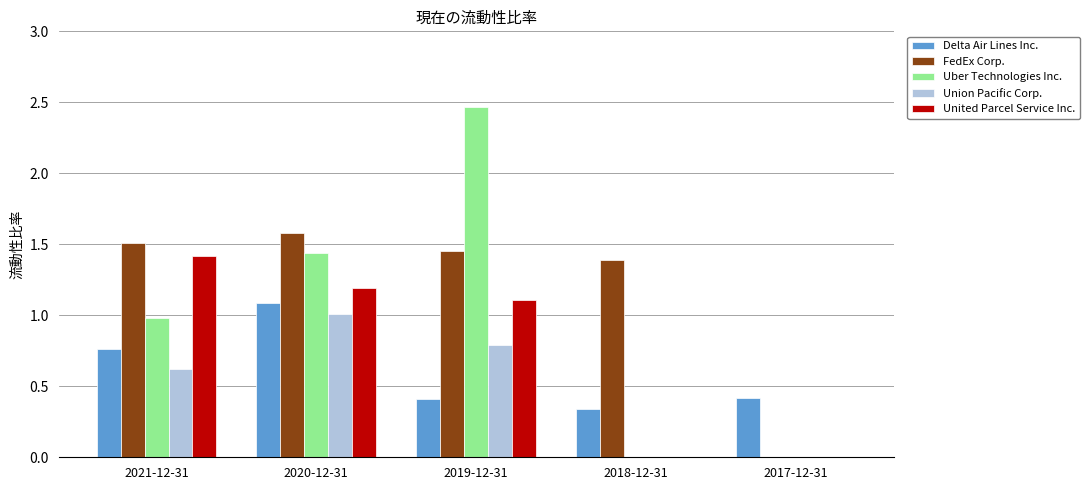

The value of Delta Air Lines Inc. at 2021-12-31 is 0.8. True or false?

True